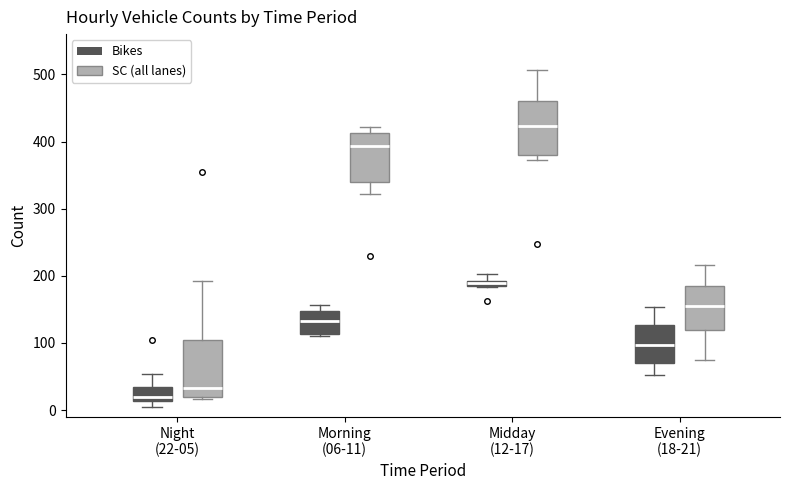

Where does the median line of the box for Morning (06-11) (Bikes) sit on the y-axis? The values are not printed on the chart, so give them approximately, as read against the axis.

130